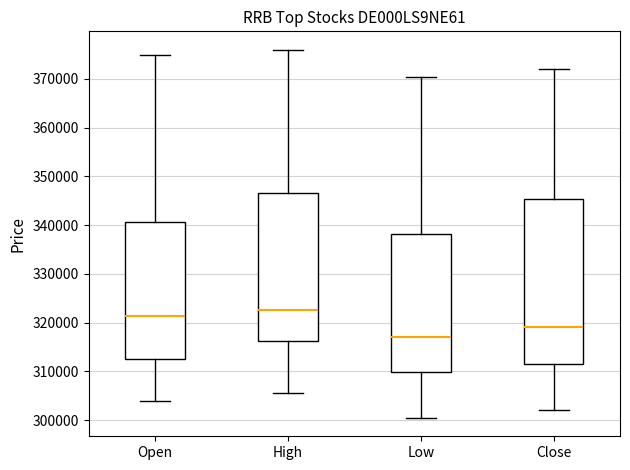

Which box has the lowest median line?

Low